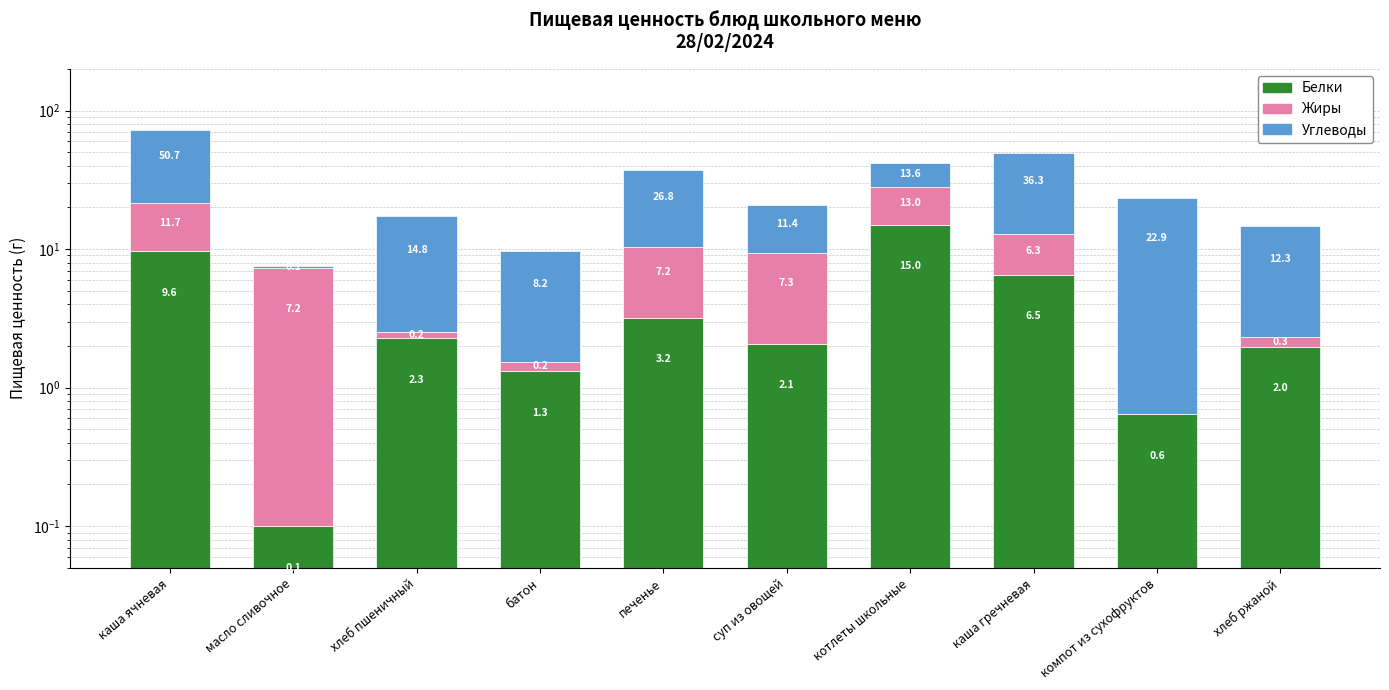

Reading left to right, list all the values displayed in this chart.

Белки: каша ячневая=9.6	масло сливочное=0.1	хлеб пшеничный=2.3	батон=1.3	печенье=3.2	суп из овощей=2.1	котлеты школьные=15.0	каша гречневая=6.5	компот из сухофруктов=0.6	хлеб ржаной=2.0
Жиры: каша ячневая=11.7	масло сливочное=7.3	хлеб пшеничный=0.2	батон=0.2	печенье=7.2	суп из овощей=7.3	котлеты школьные=13.0	каша гречневая=6.3	компот из сухофруктов=0.0	хлеб ржаной=0.3
Углеводы: каша ячневая=50.7	масло сливочное=0.1	хлеб пшеничный=14.8	батон=8.2	печенье=26.8	суп из овощей=11.4	котлеты школьные=13.6	каша гречневая=36.3	компот из сухофруктов=22.9	хлеб ржаной=12.3